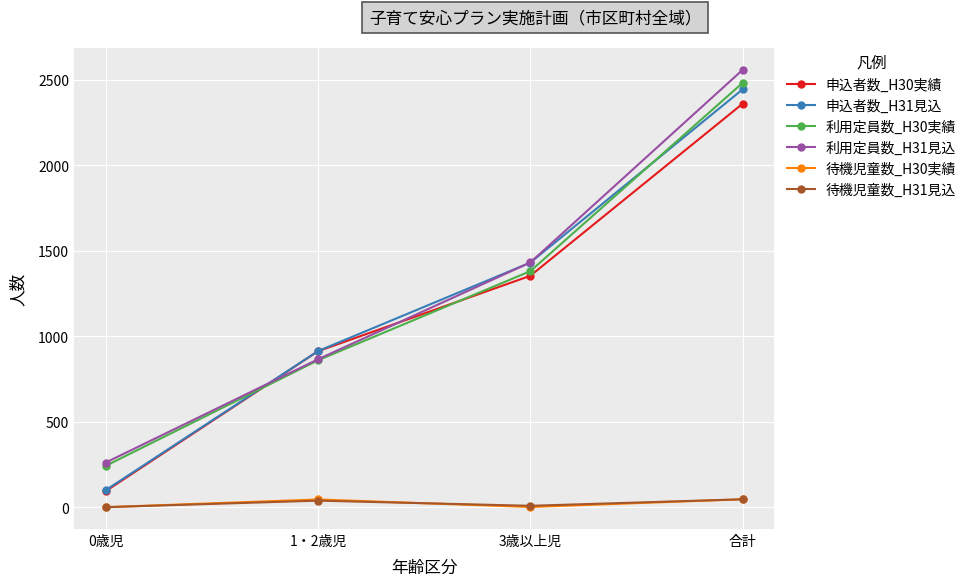

What is the value of the 待機児童数_H30実績 point at the 4th from the left?

46